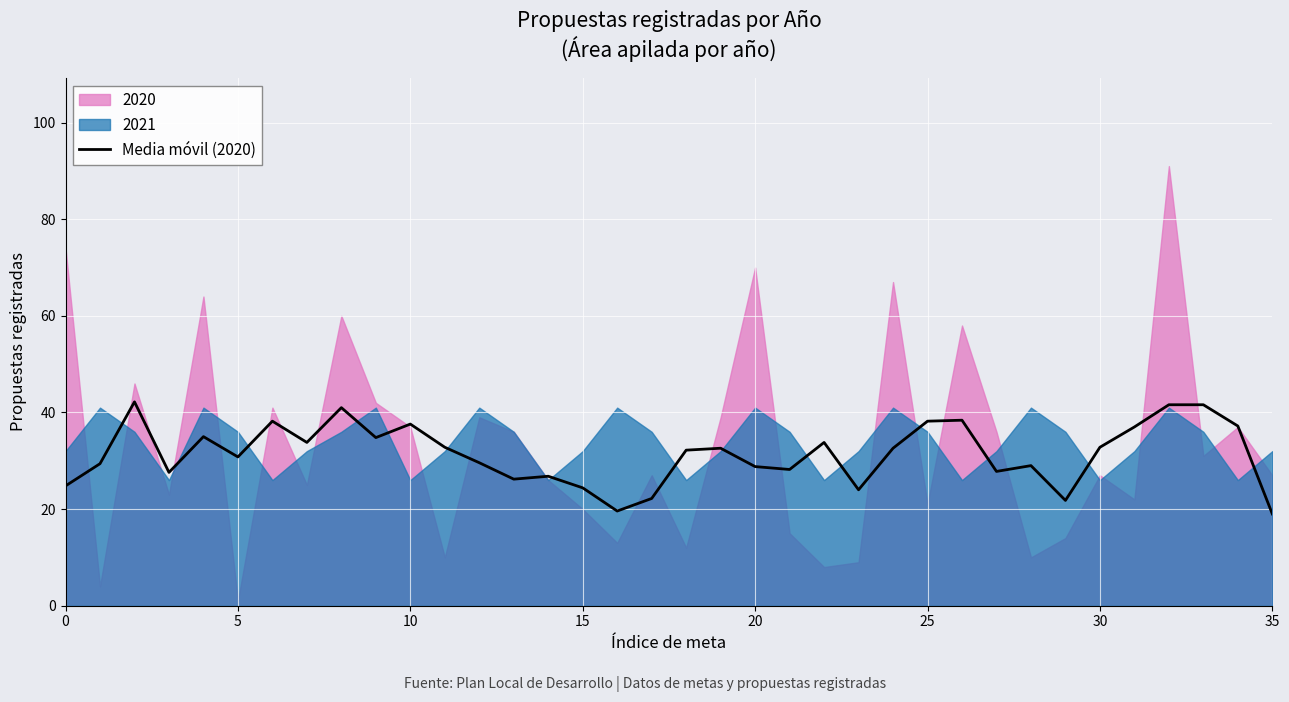

What is the minimum value for Media móvil (2020)?

19.0